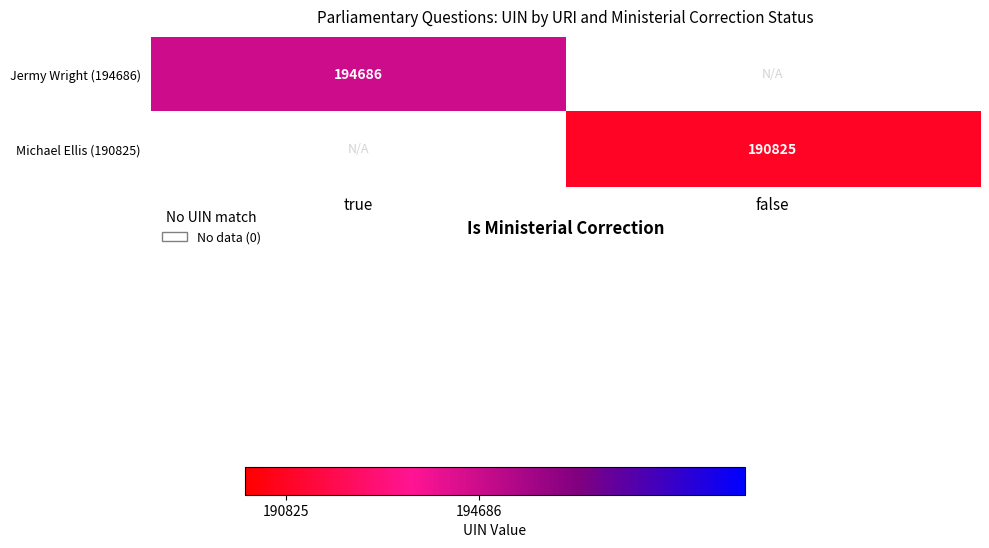

The Jermy Wright (194686) series shows 194686 at true. True or false?

True